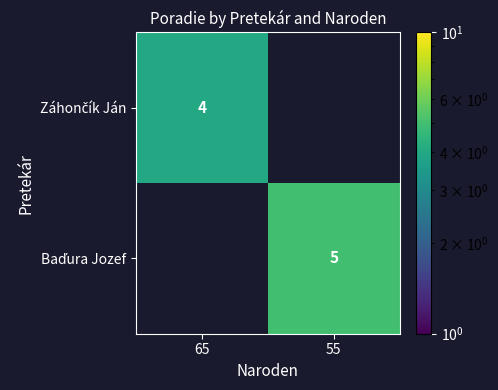

How many positive values does the Baďura Jozef series have?

1